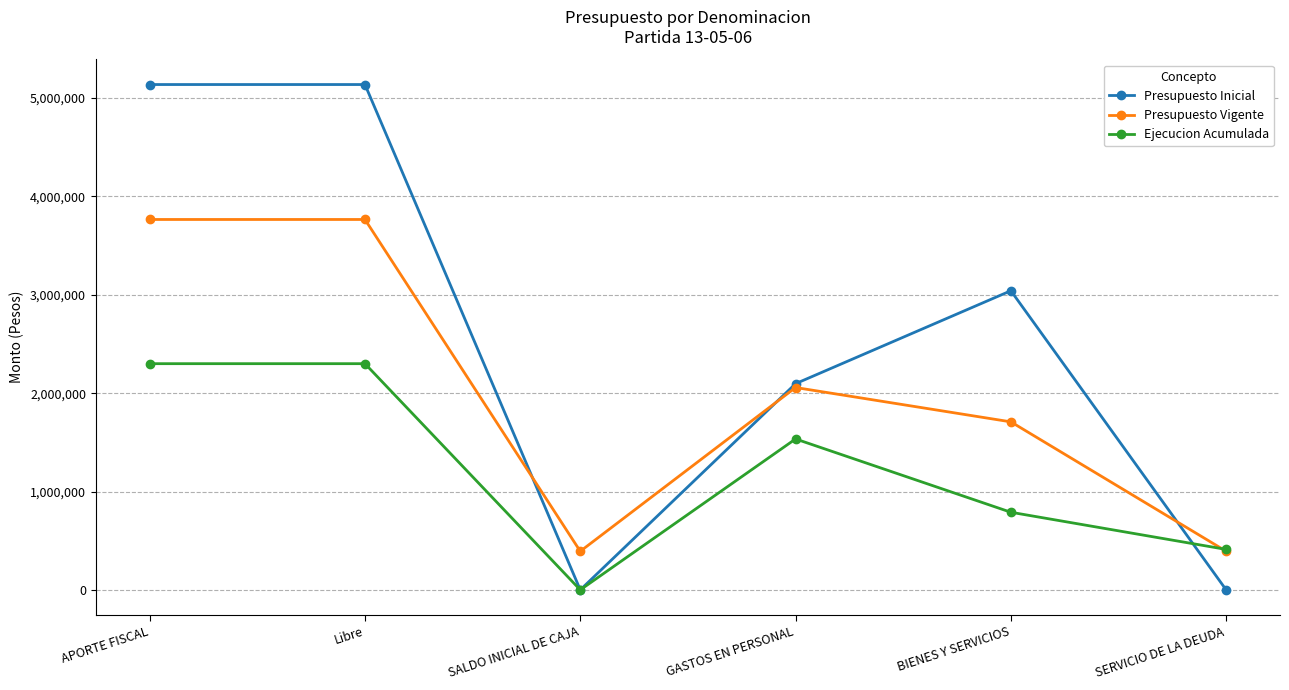

How many interior local valleys does the Presupuesto Vigente series have?

1